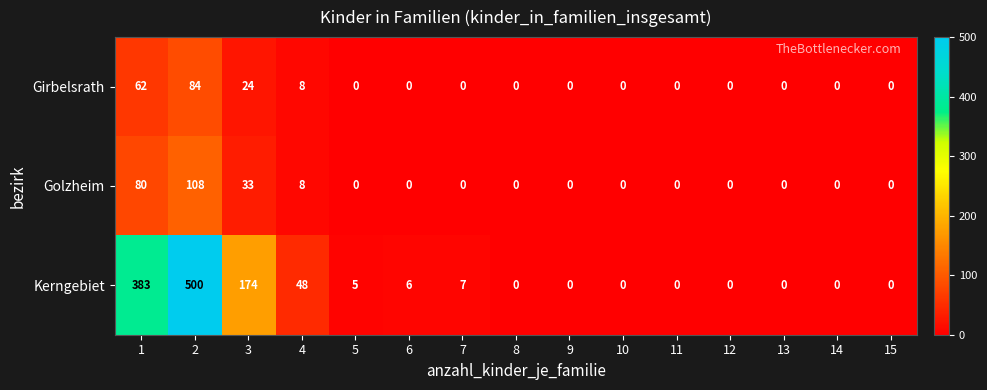

What is the total value across all series at 2?

692